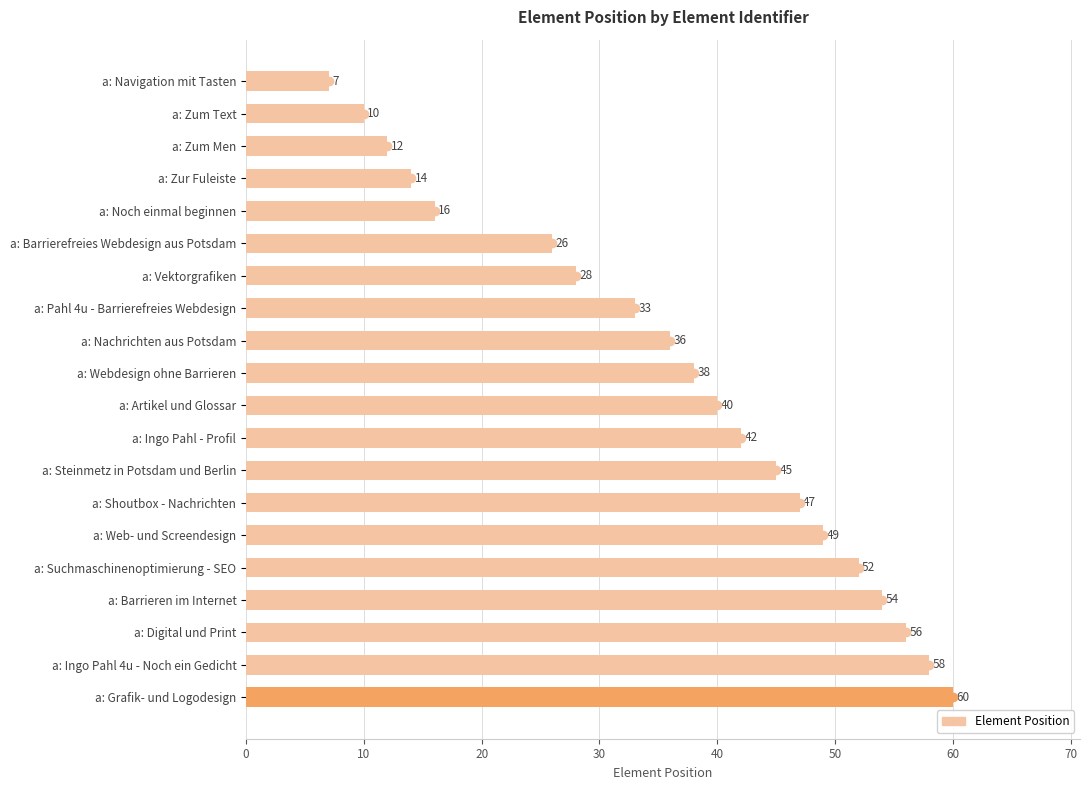

How many distinct data groups are displayed?

1